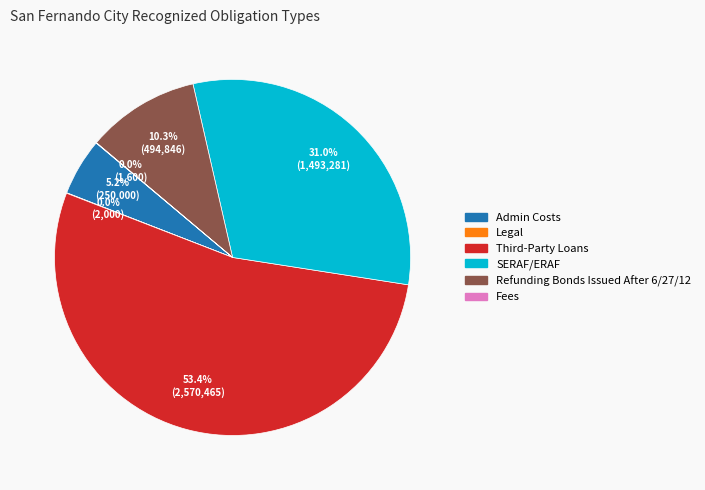

Is there any slice that represents more than half of the pie?

Yes